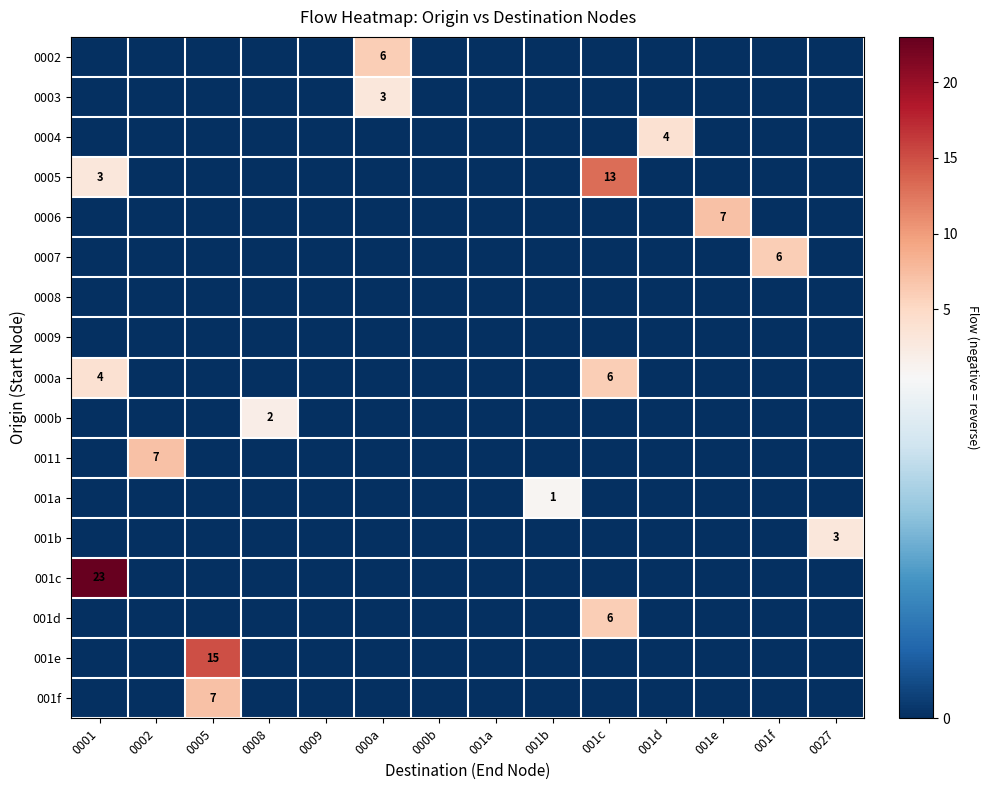

The value of 001a at 001b is 1. True or false?

True